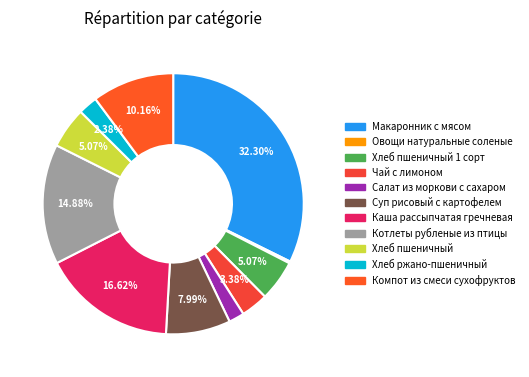

Rank the categories by value from lowest to highest.

Овощи натуральные соленые, Салат из моркови с сахаром, Хлеб ржано-пшеничный, Чай с лимоном, Хлеб пшеничный 1 сорт, Хлеб пшеничный, Суп рисовый с картофелем, Компот из смеси сухофруктов, Котлеты рубленые из птицы, Каша рассыпчатая гречневая, Макаронник с мясом